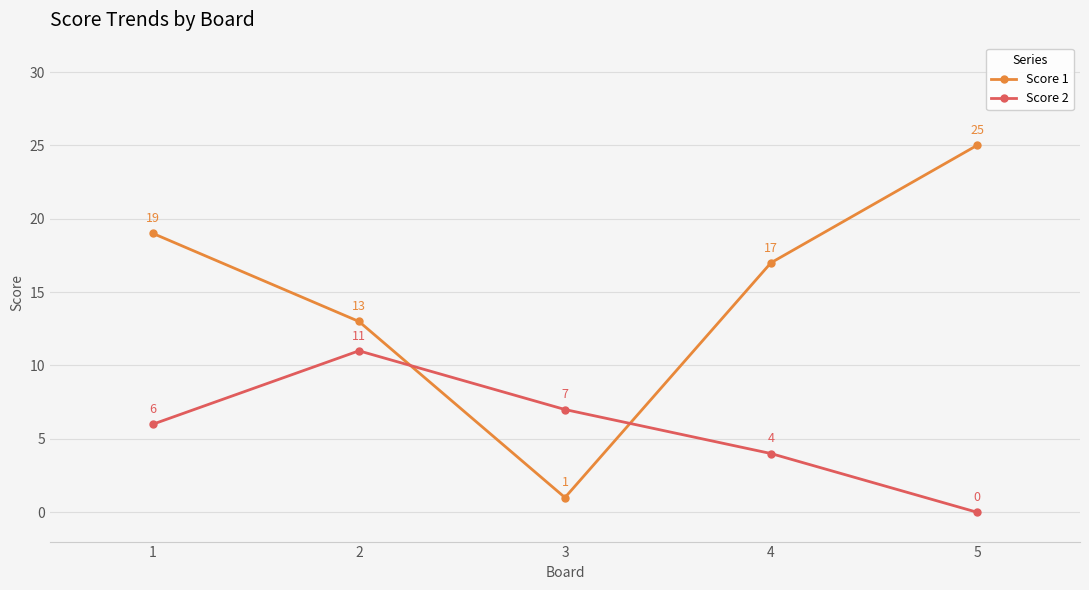

At how many categories does at least one series exceed 15?

3